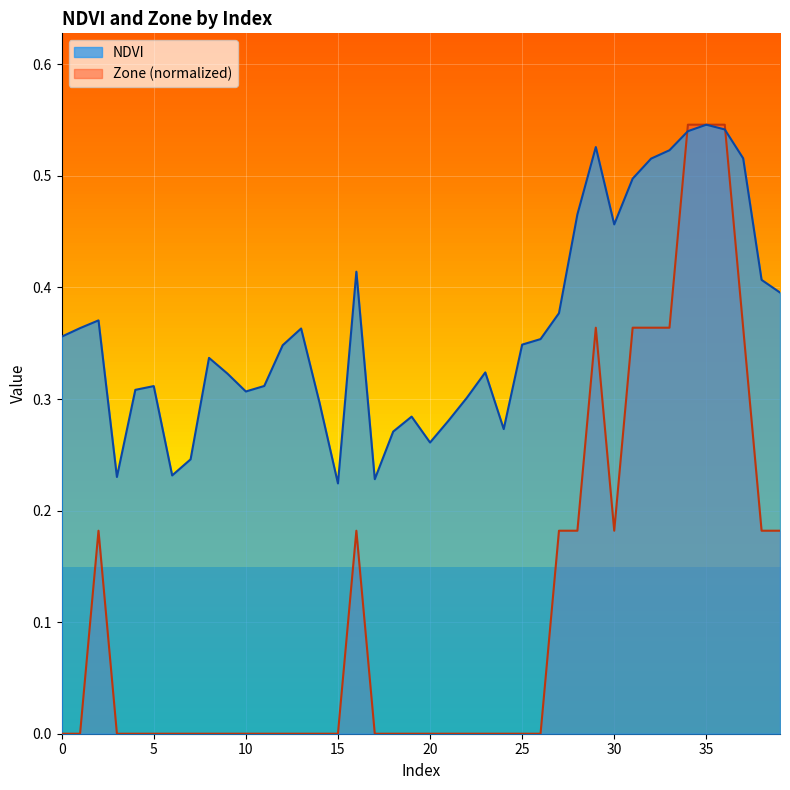

Between 18 and 36, which is larger?

36